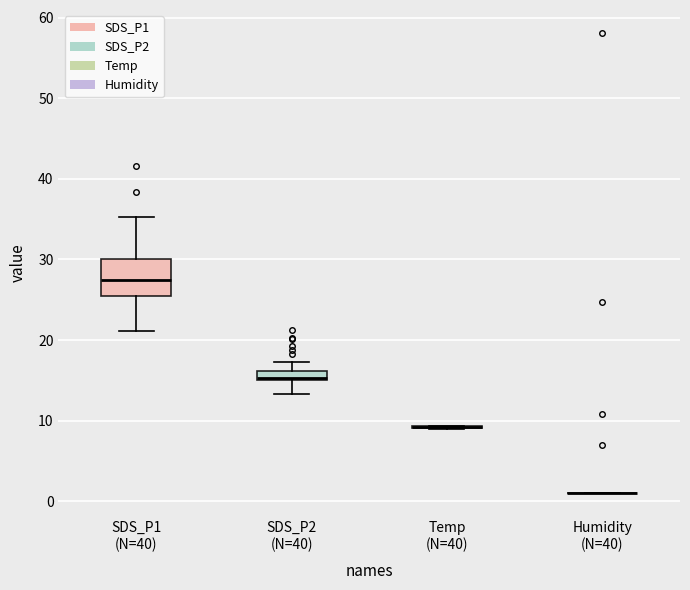

Which box is the tallest, from its lower edge to its upper edge?

SDS_P1 (N=40)